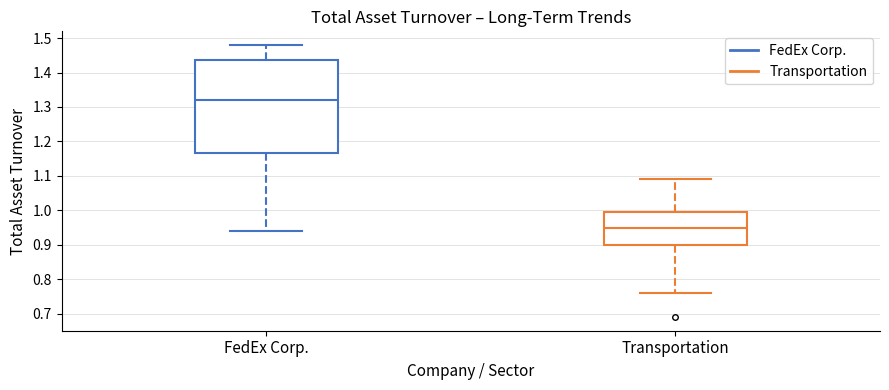

Reading left to right, read every box against the y-axis: the position of its median line, the range the box covers, and the ends of its whiskers. The values are not printed on the chart, so give them approximately, as read against the axis.

FedEx Corp.: median 1.32, box 1.17 to 1.44, whiskers 0.94 to 1.48
Transportation: median 0.95, box 0.90 to 1.00, whiskers 0.76 to 1.09